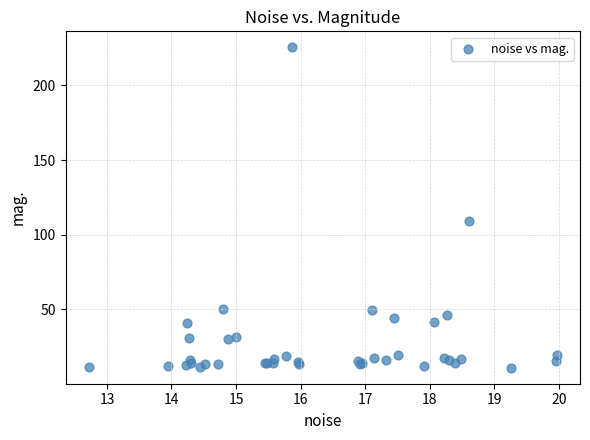

What Y value in the scatter plot is closest to 118?

109.4